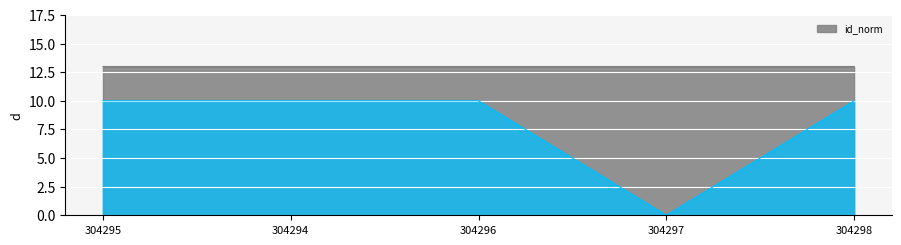

Rank the categories by id_norm value from lowest to highest.

304294, 304295, 304296, 304297, 304298